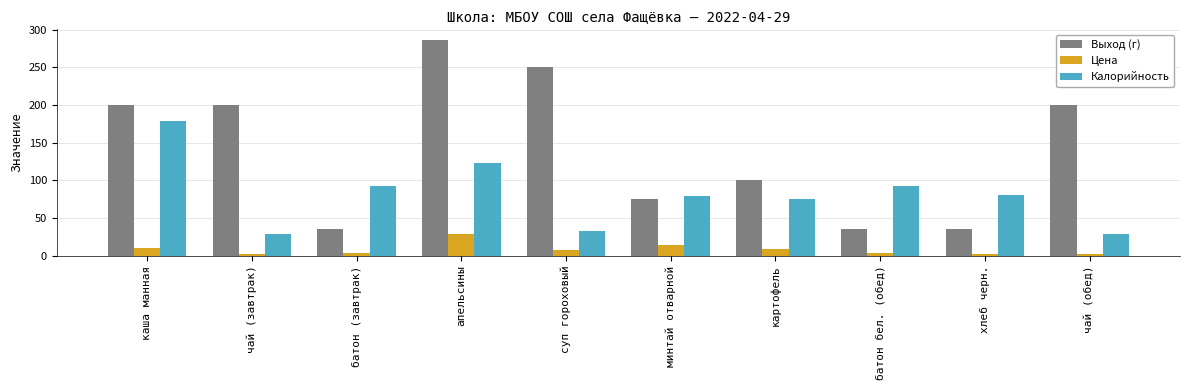

Rank the series by their maximum value, from lowest to highest.

Цена, Калорийность, Выход (г)